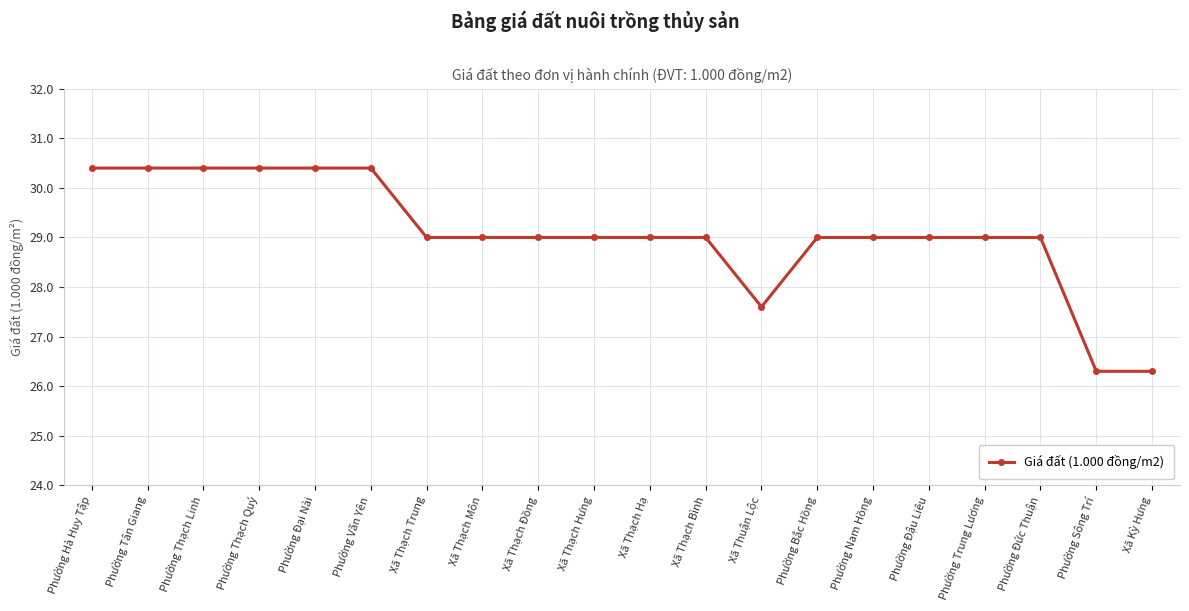

What is the change in value from Phường Thạch Linh to Phường Trung Lương?

-1.4